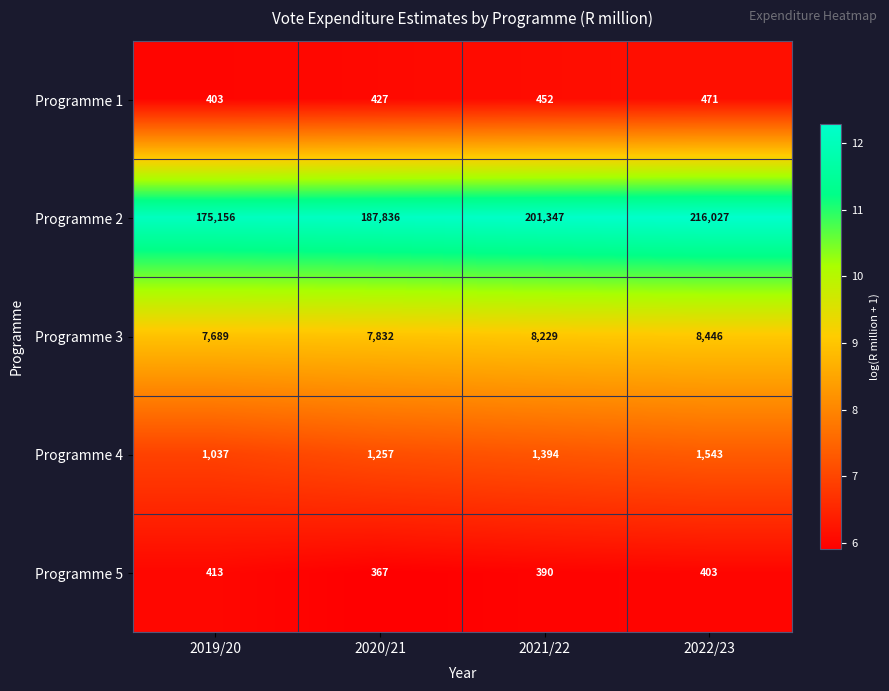

Count the Programme 2 values in the range 187836 to 216027.

3